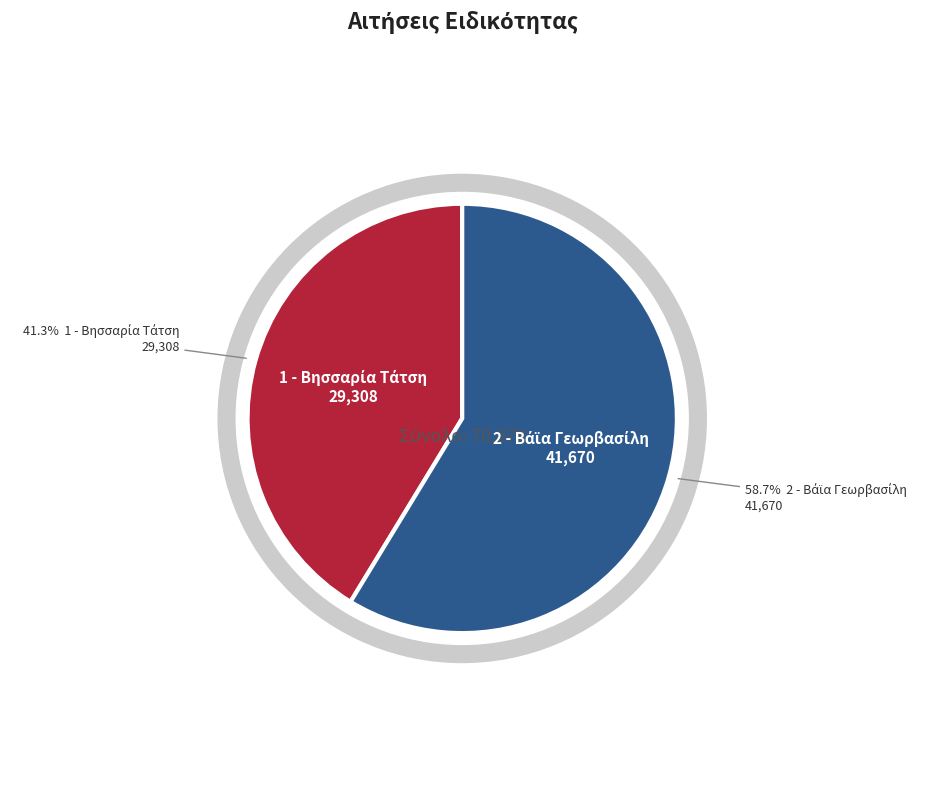

Which slice is the largest?

2 - Βάϊα Γεωρβασίλη (Χειρουργική)